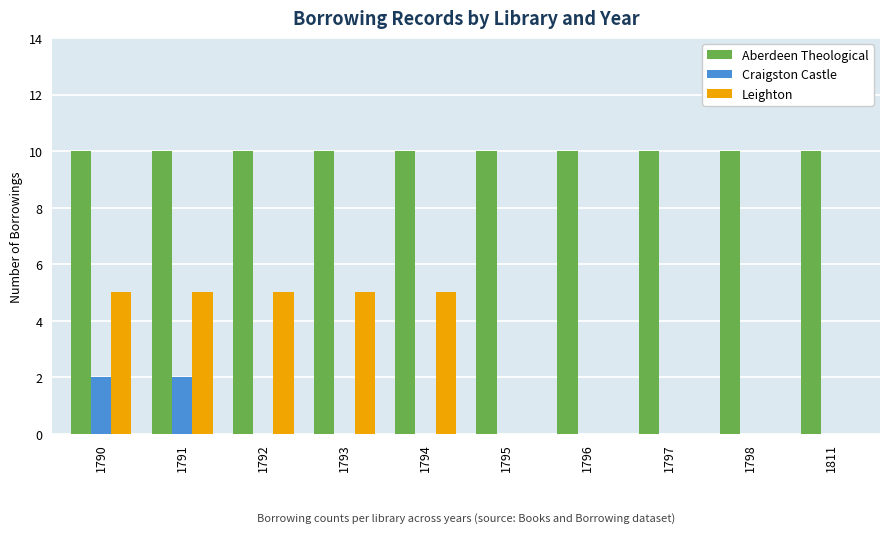

The value of Leighton at 1794 is 3. True or false?

False